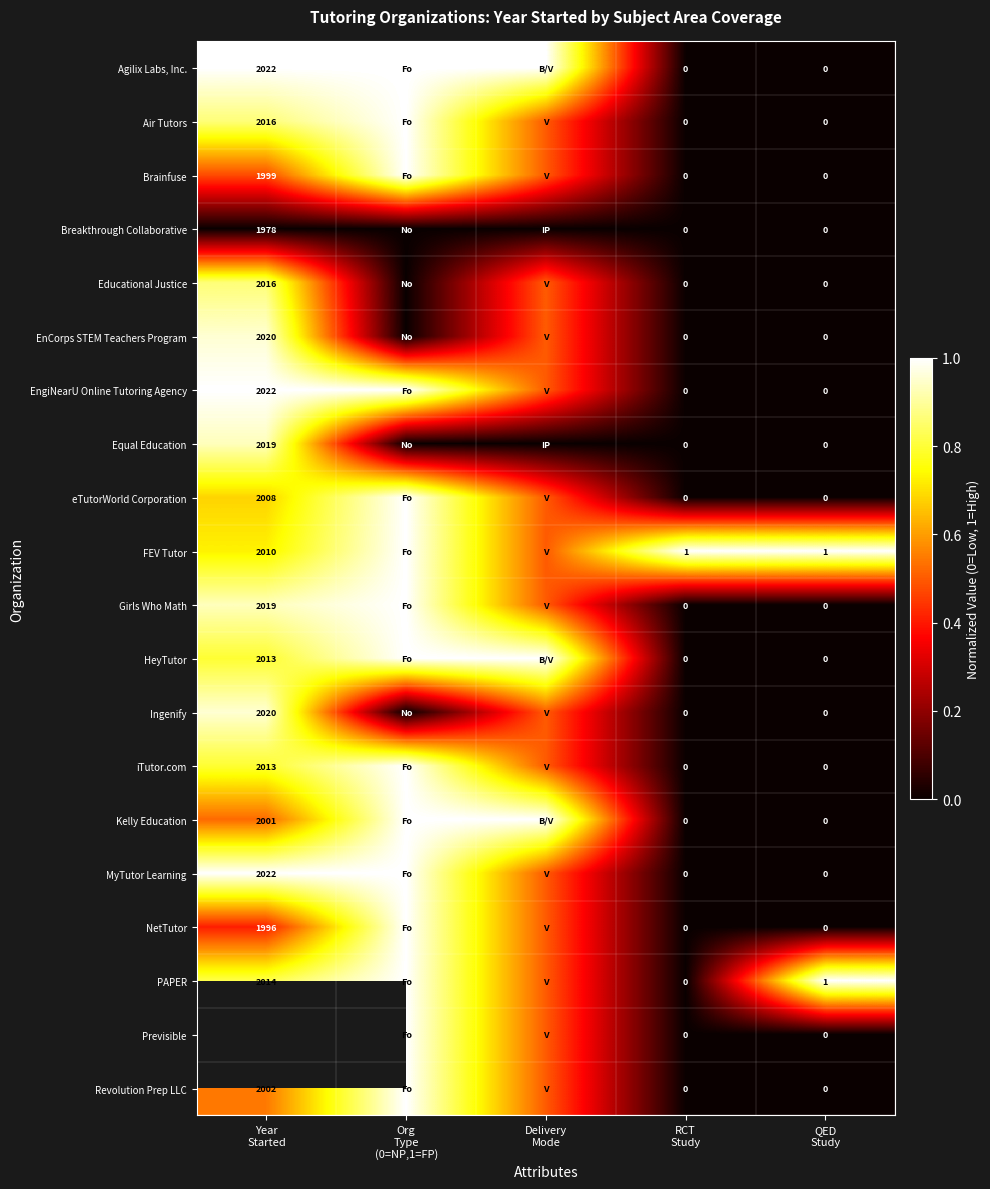

The value of NetTutor at Year Started is 0.2. True or false?

False